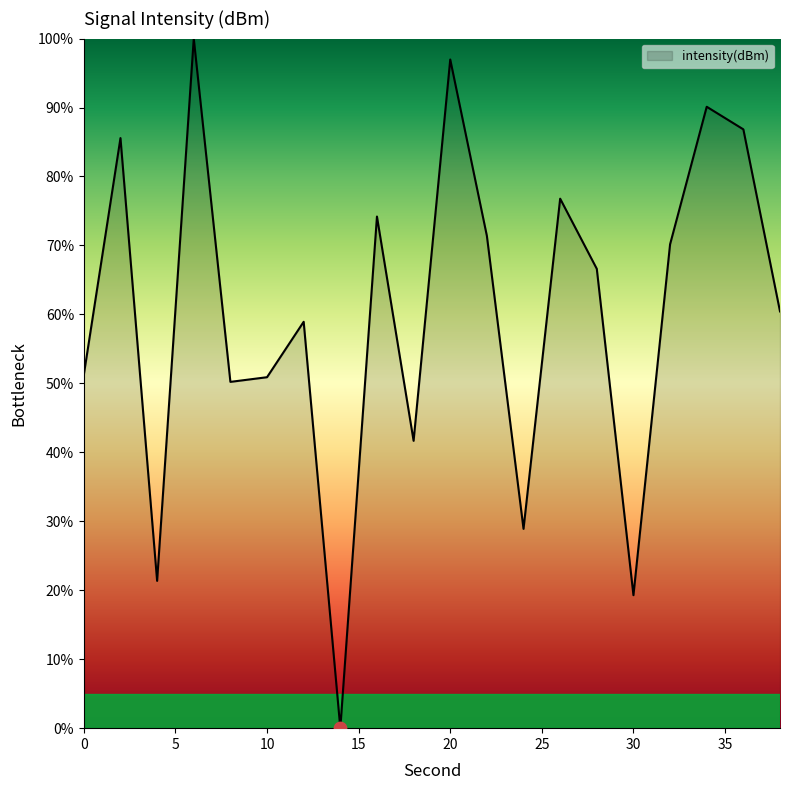

What is the maximum value shown in the chart?

100.0